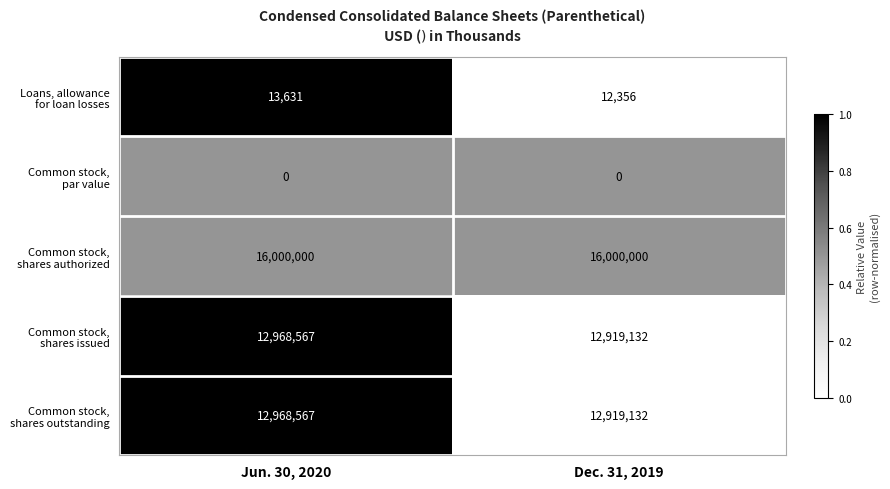

What is the maximum value shown in the chart?

16000000